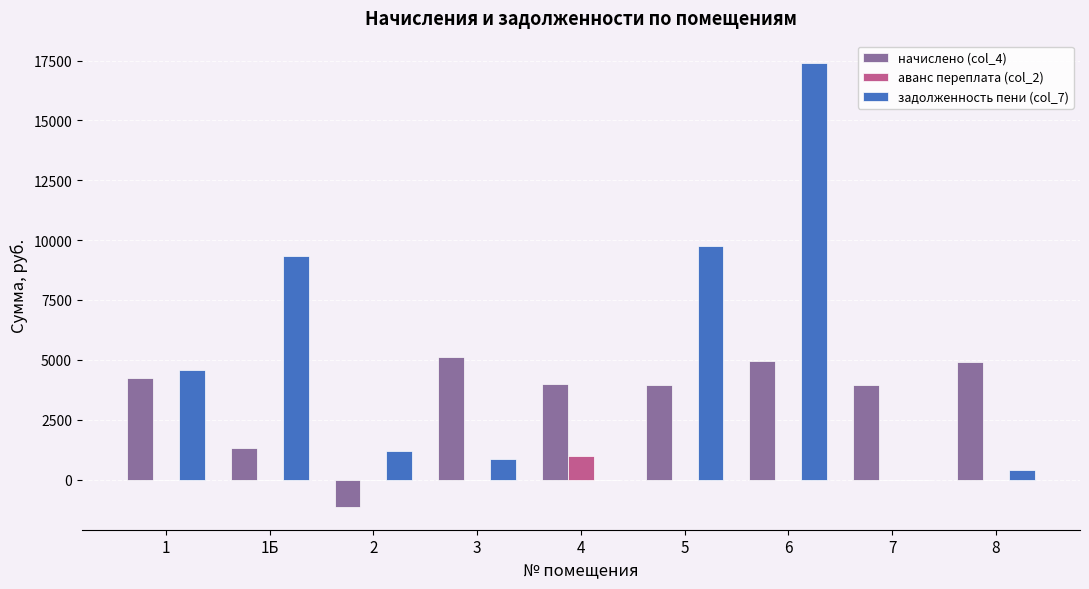

What is the spread (max minus min) of values at 1Б?

9331.0